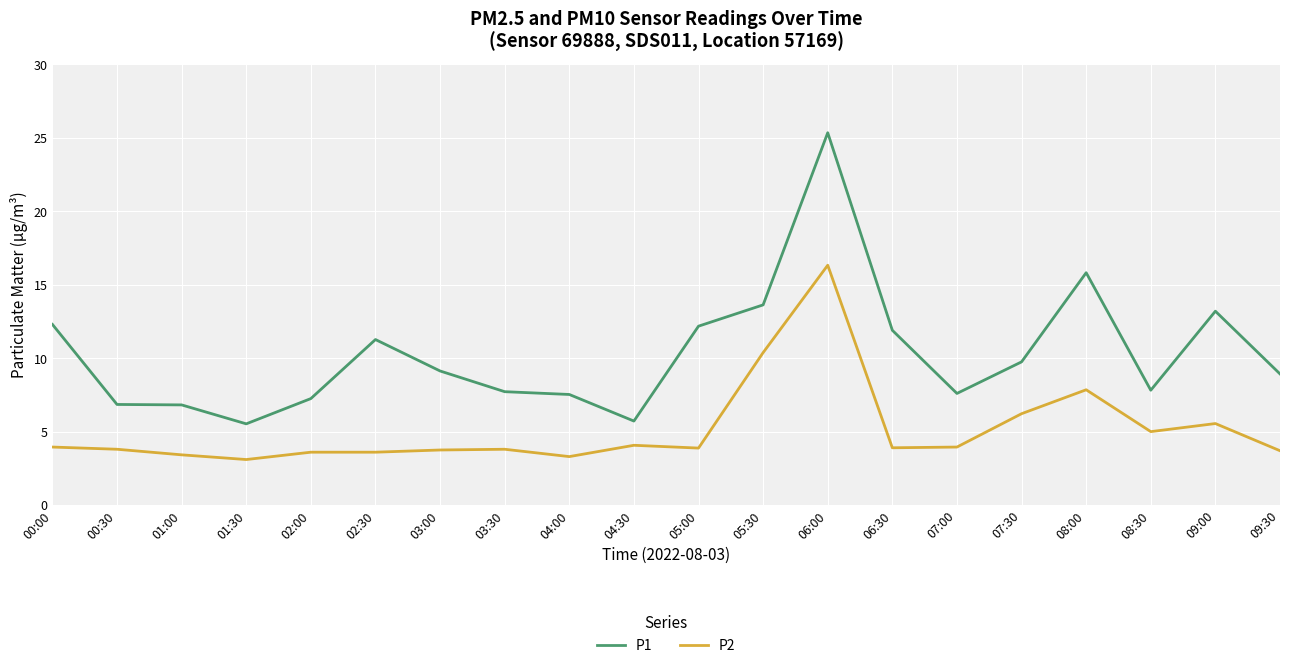

What is the difference between the maximum and minimum values in the P1 series?

19.8